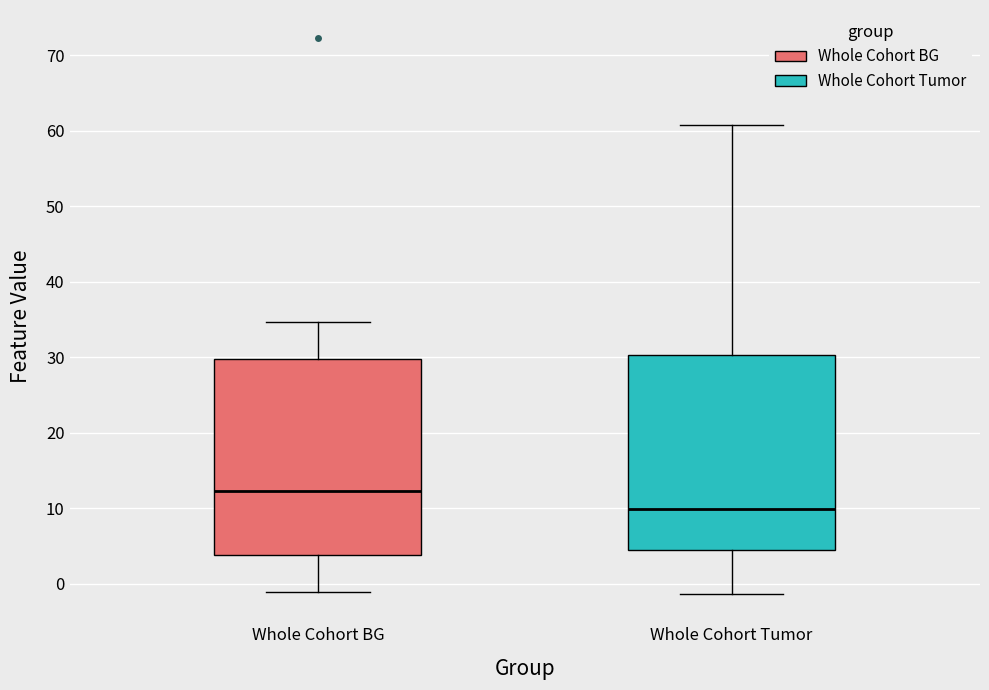

Reading left to right, transcribe this box plot: for each box, give where its median line is, the range the box spans, and where its two whiskers end, as read against the y-axis. The values are not printed on the chart, so give them approximately, as read against the axis.

Whole Cohort BG: median 12, box 4 to 30, whiskers -1 to 35
Whole Cohort Tumor: median 10, box 4 to 30, whiskers -1 to 61